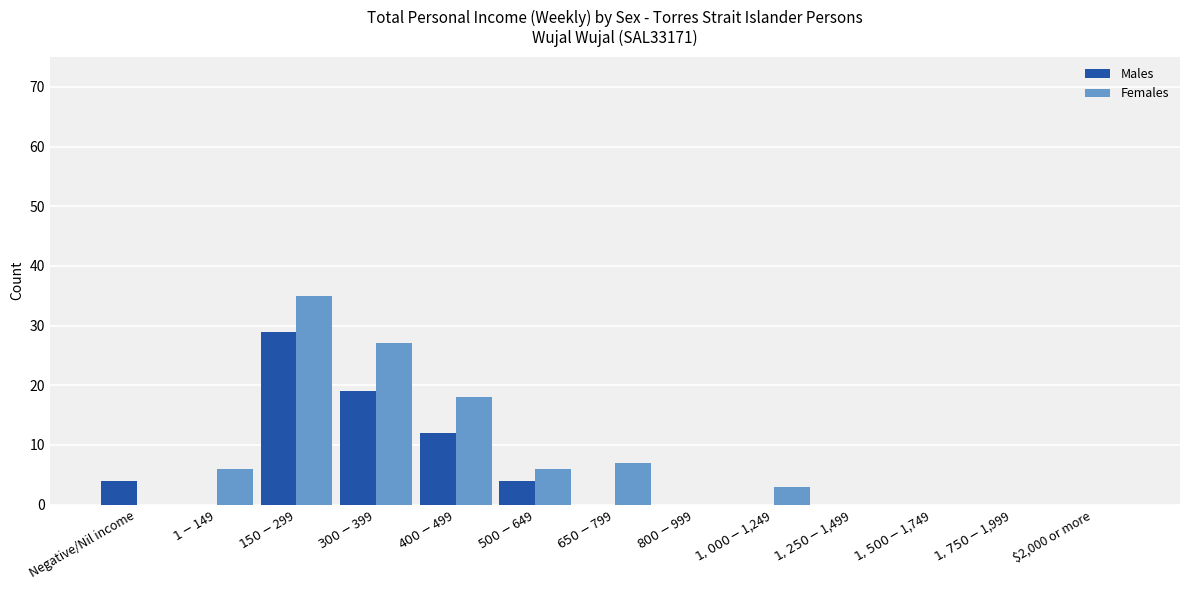

Count the number of data series in this chart.

2